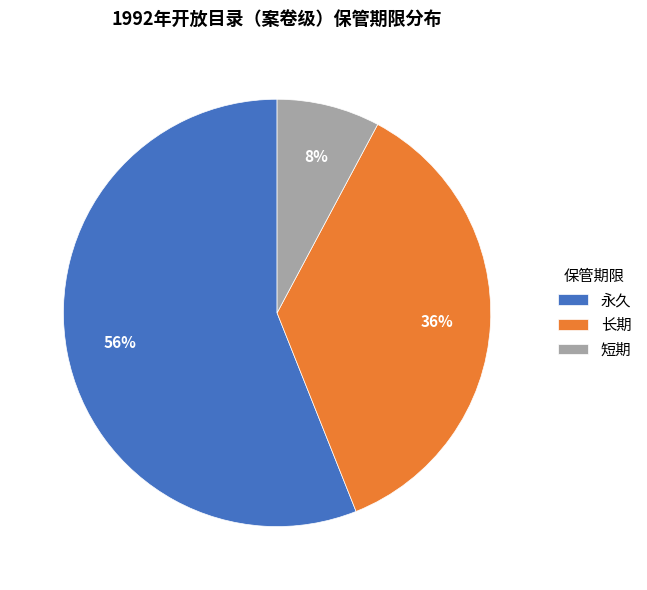

True or false: 长期 accounts for 47% of the total.

False